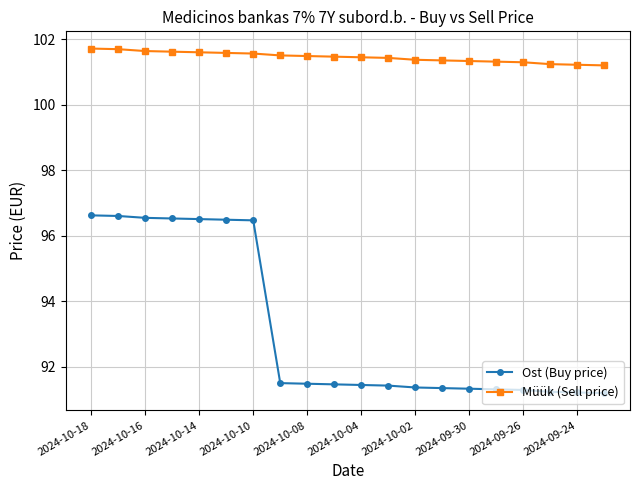

Which series has the largest range (max minus min)?

Ost (Buy price)